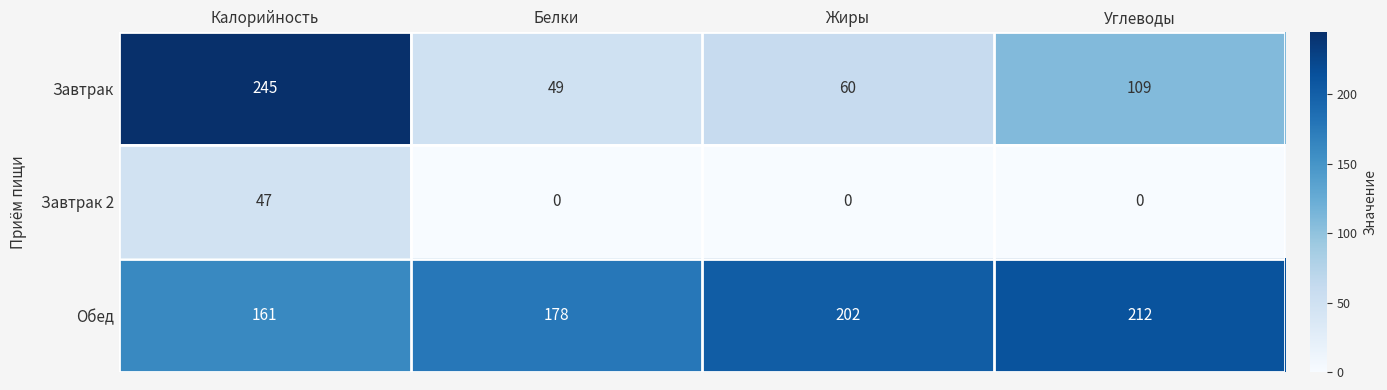

What is the total value across all series at Белки?

227